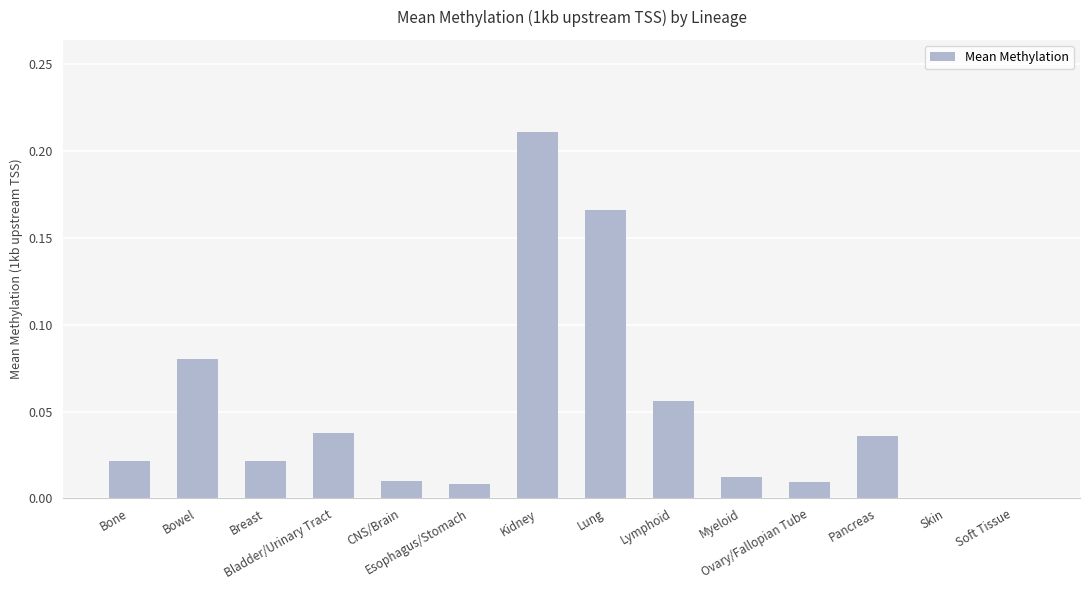

The chart shows a value of 0.1 at Lung. True or false?

False